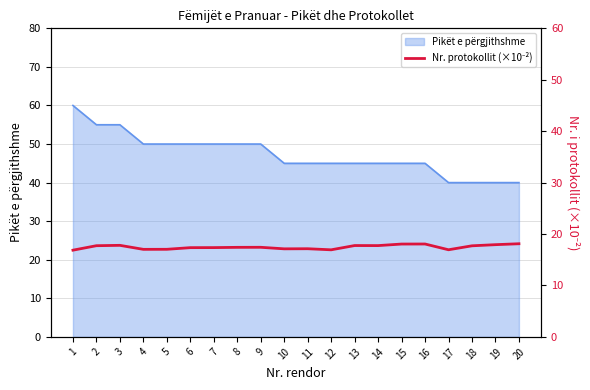

At which category does the data reach its first local valley?

4